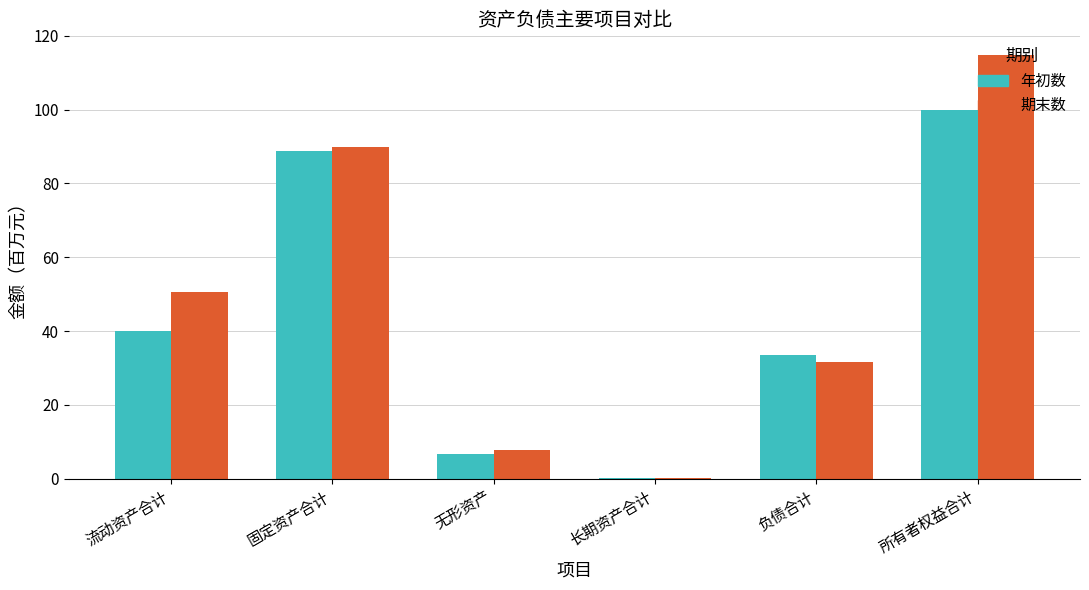

What is the sum of the 期末数 values at 所有者权益合计 and 固定资产合计?

204.6